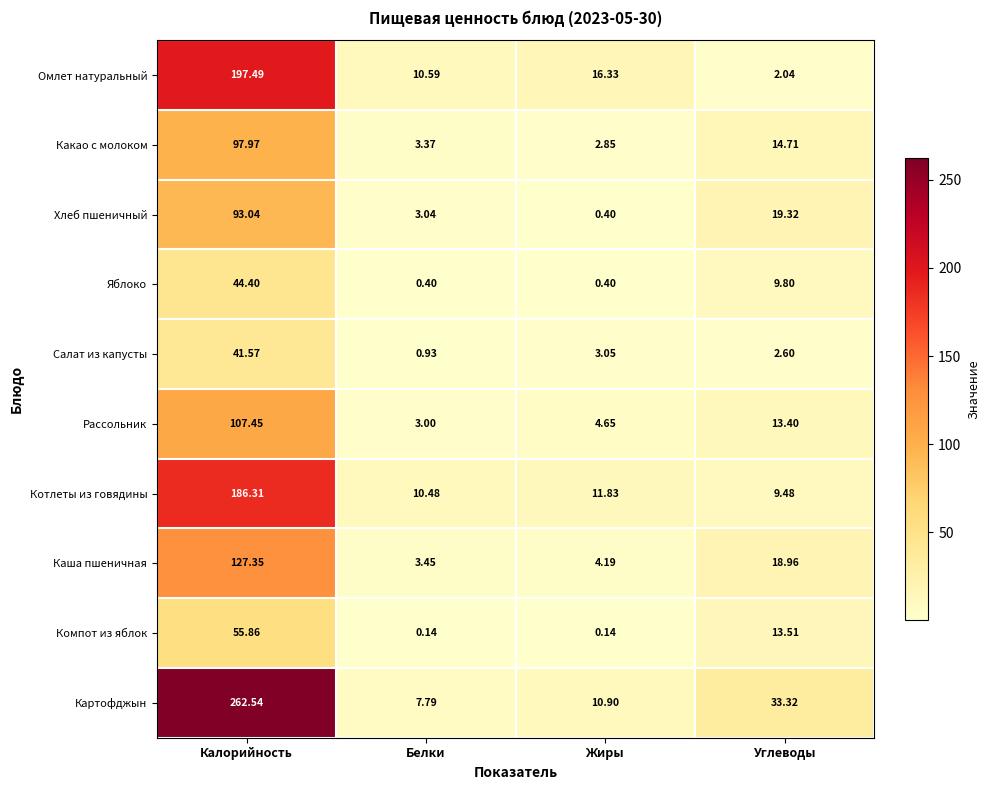

Which series has the widest spread of values?

Картофджын